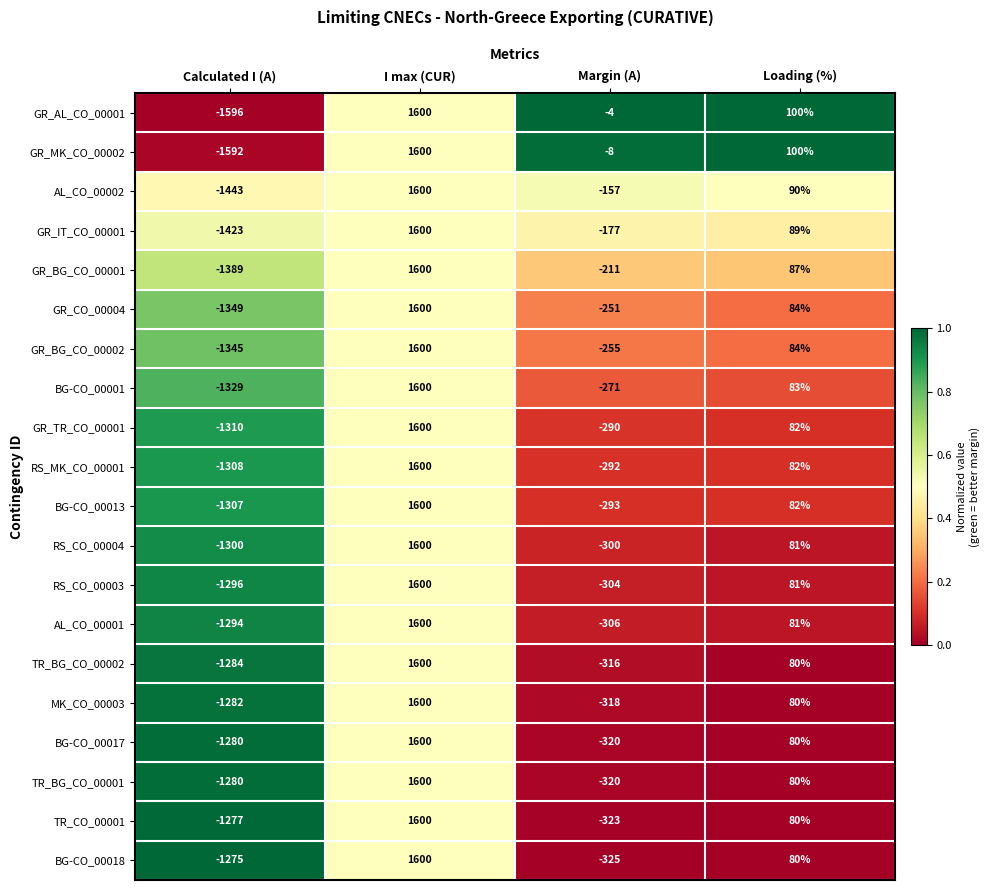

At which category is the sum across all series the highest?

I max (CUR)